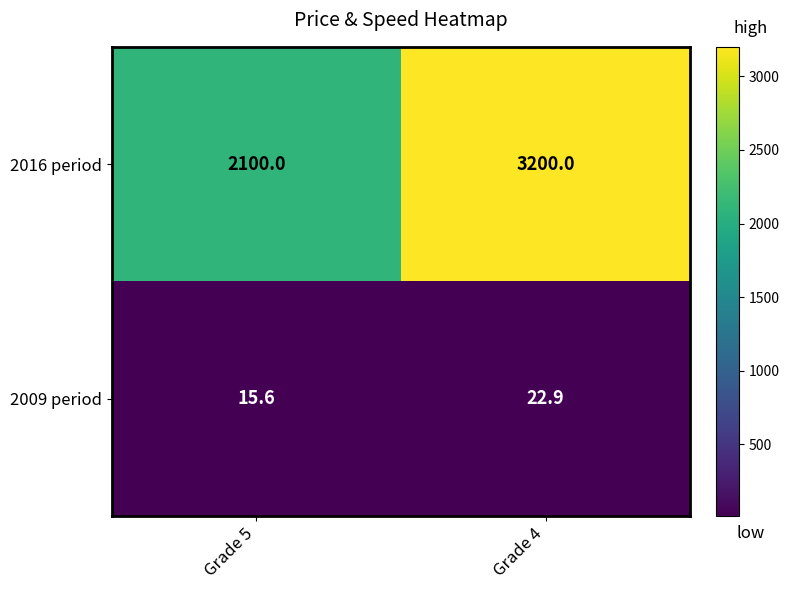

What is the sum of the 2009 period values at Grade 5 and Grade 4?

38.5